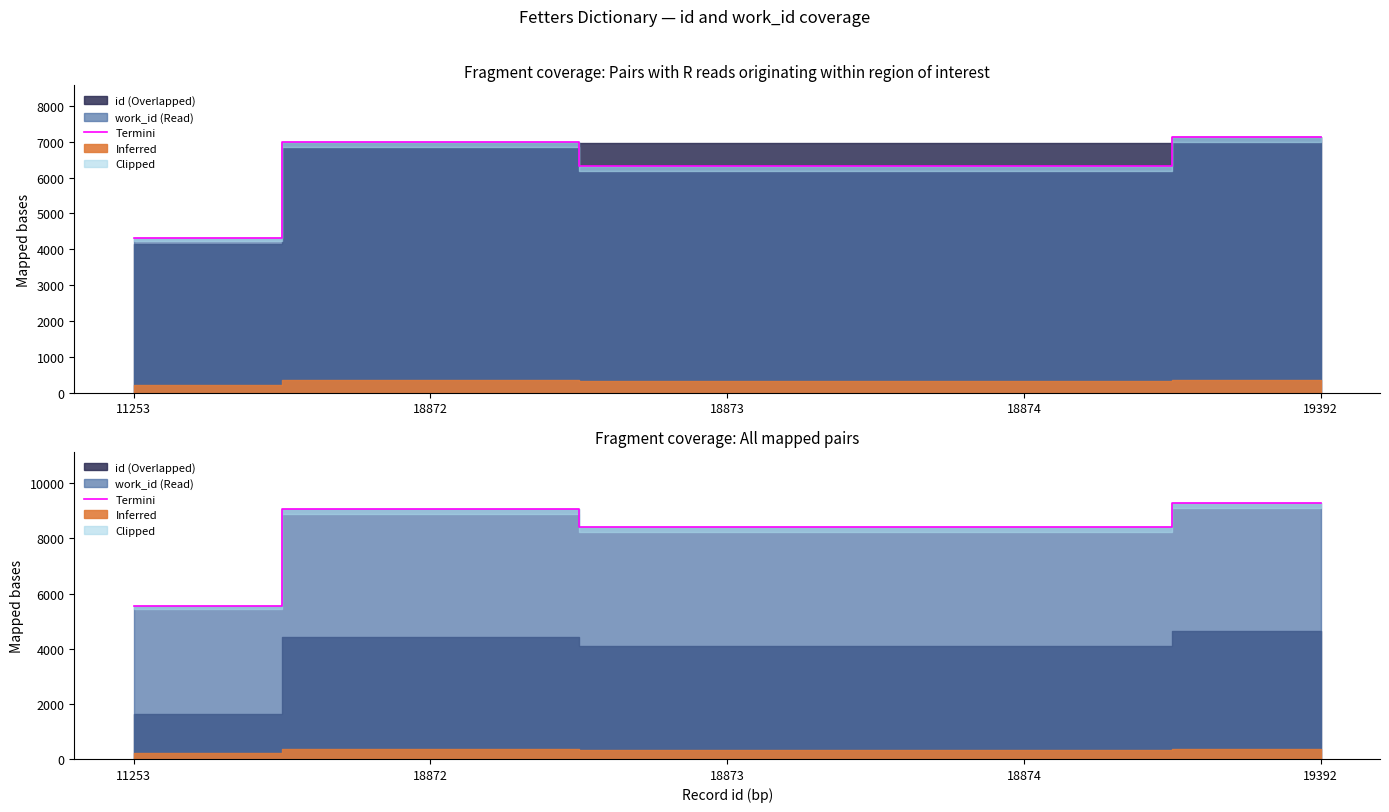

What is the average value?

8149.1